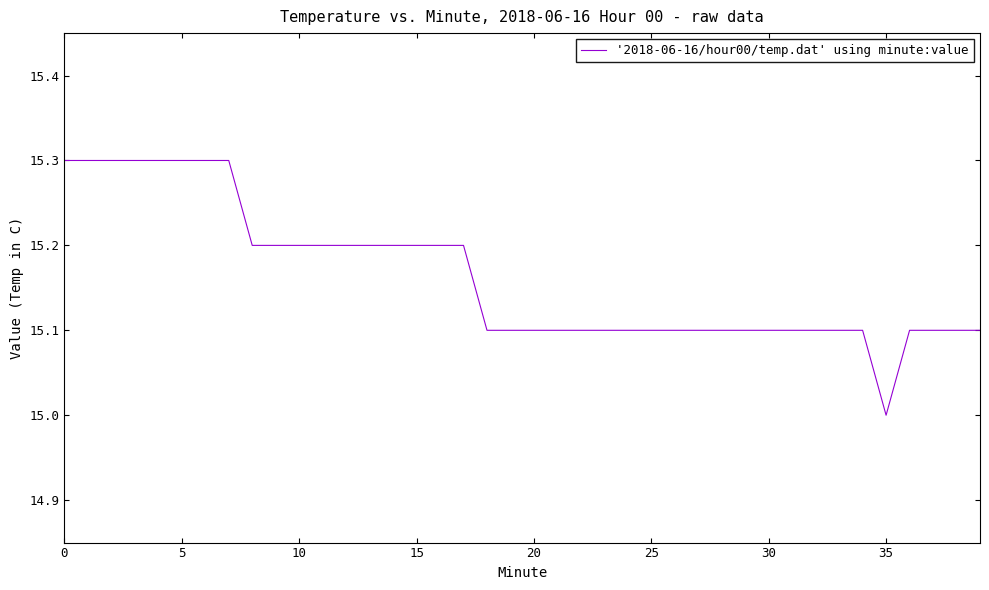

What is the smallest value displayed?

15.0